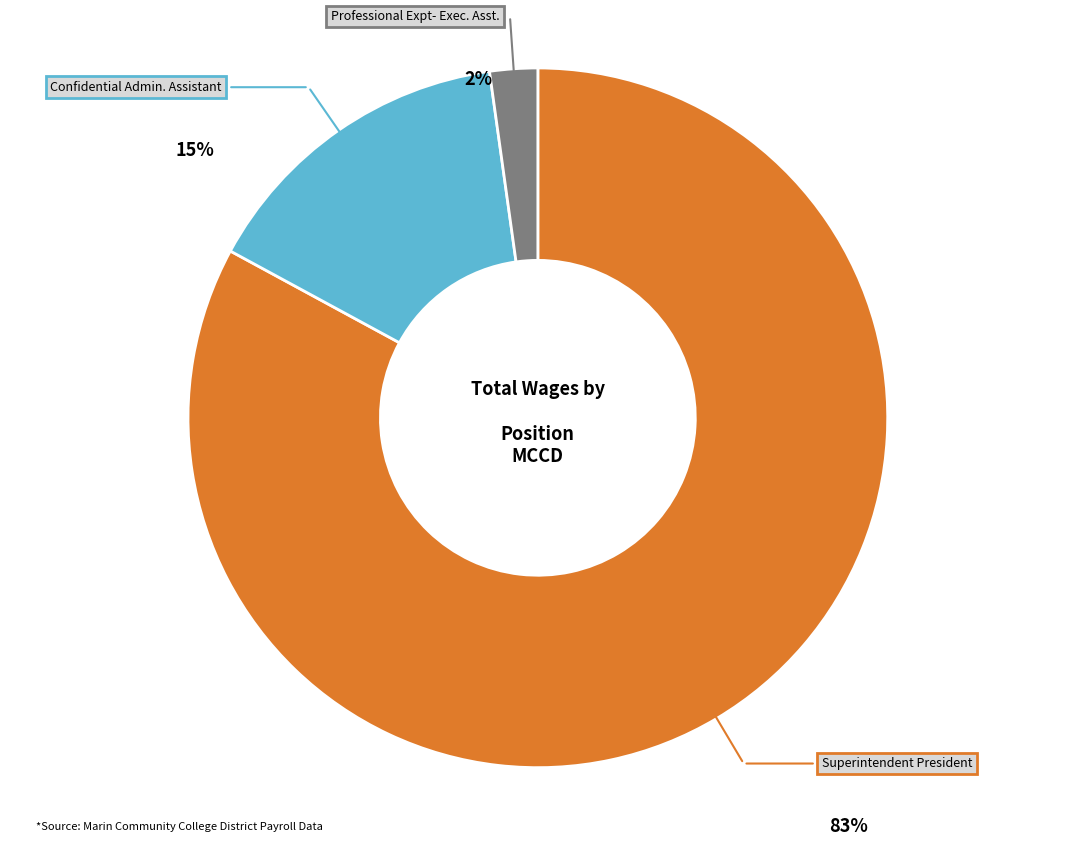

What is the largest slice in the pie chart?

Superintendent President